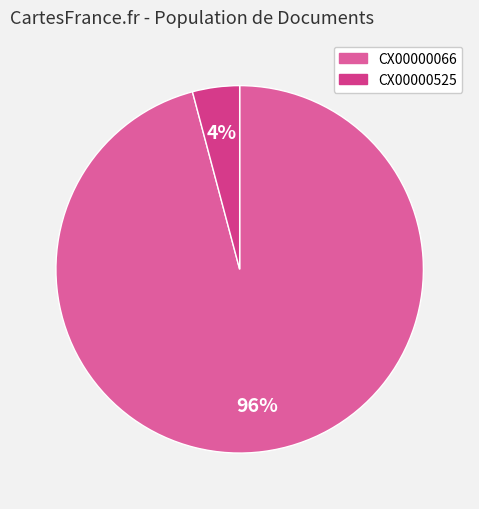

Is it true that CX00000066 is 96% of the pie?

True